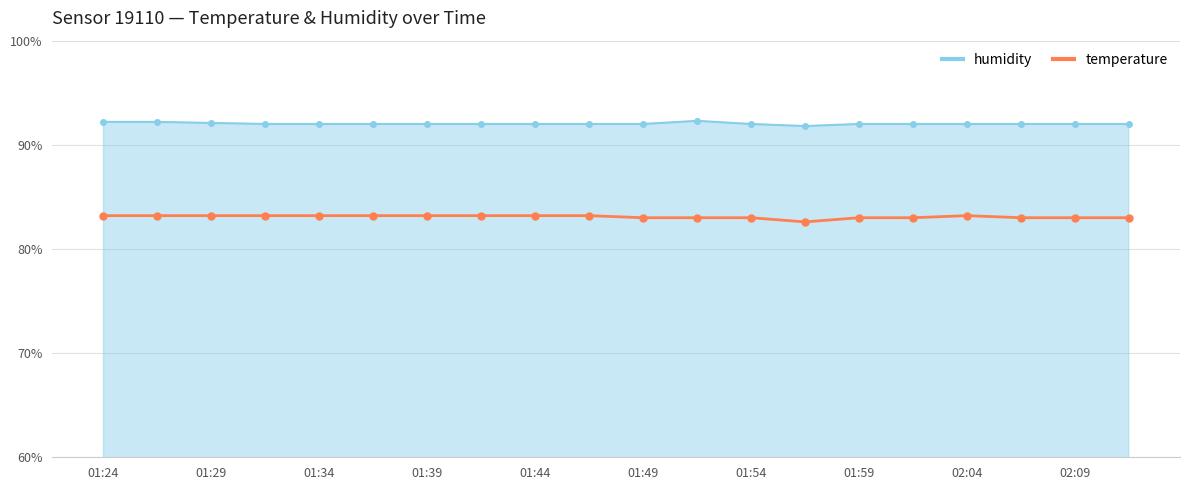

What is the minimum value shown in the chart?

82.6